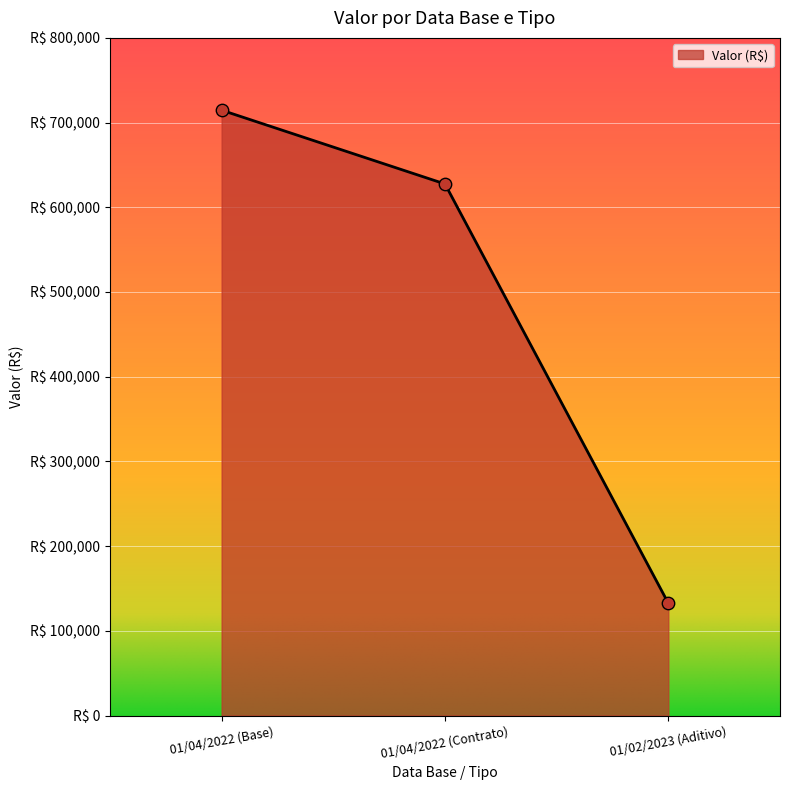

Between 01/02/2023 (Aditivo) and 01/04/2022 (Contrato), which is larger?

01/04/2022 (Contrato)